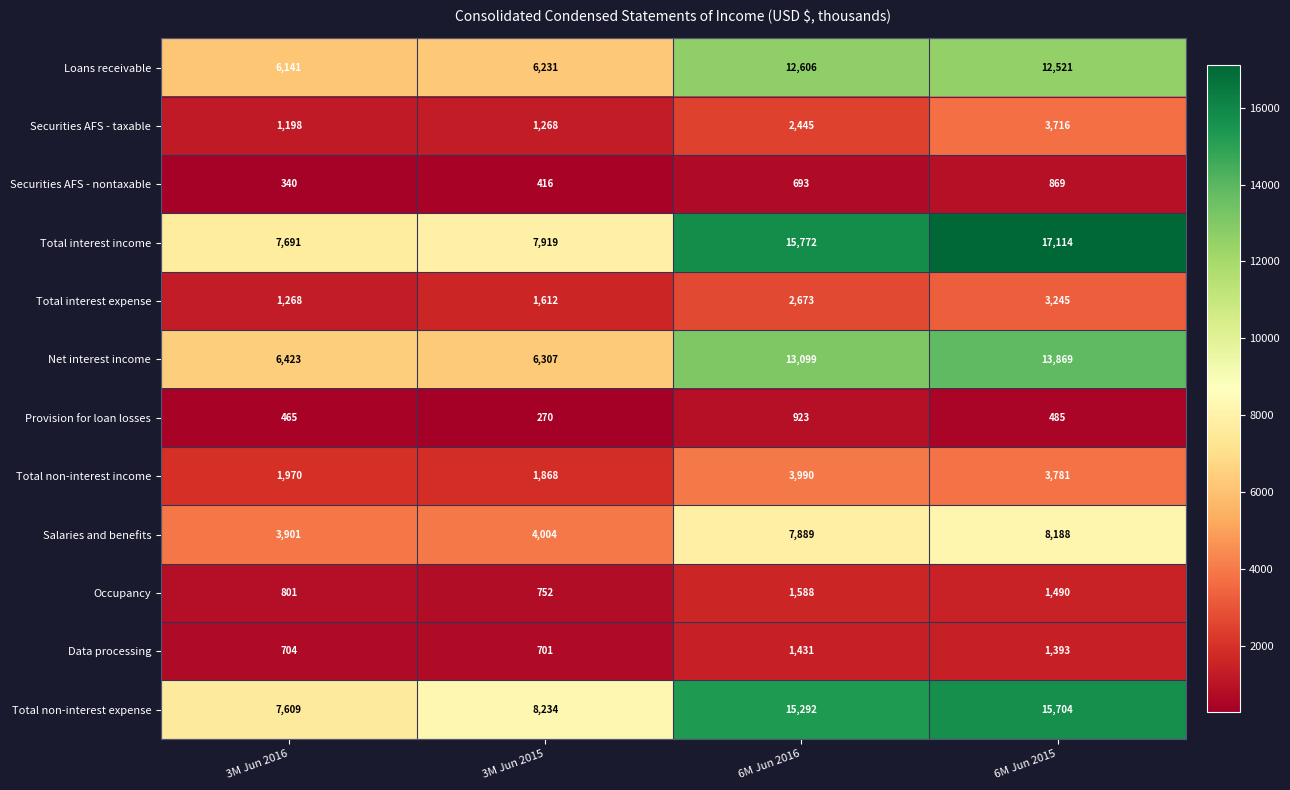

What is the spread (max minus min) of values at 3M Jun 2016?

7351